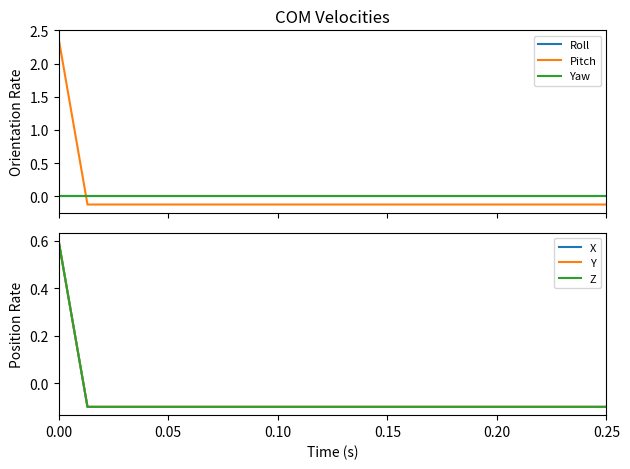

How many lines are shown in the chart?

6